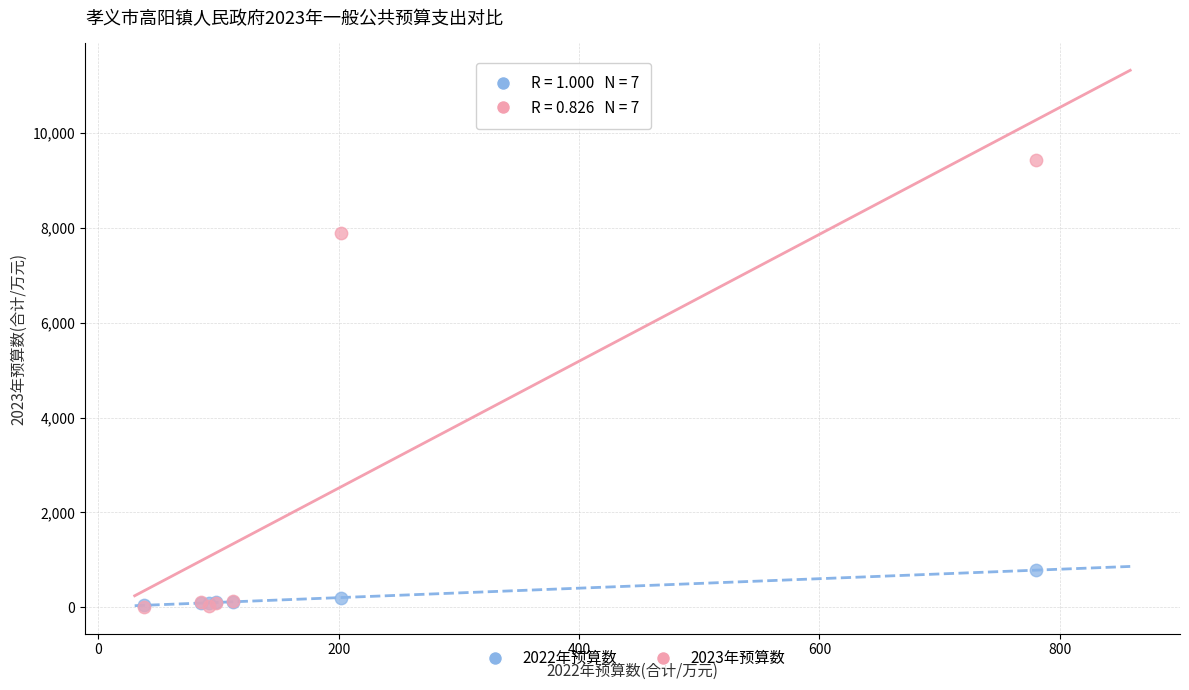

Across all series, what Y value is closest to 4723?

7885.1